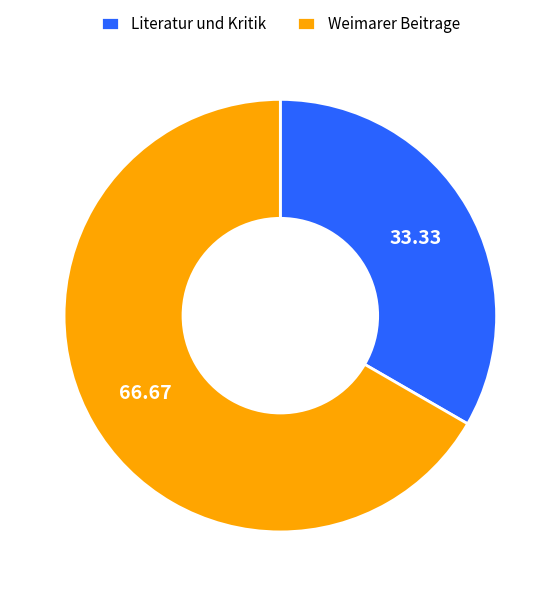

Which category has the smallest portion of the pie?

Literatur und Kritik